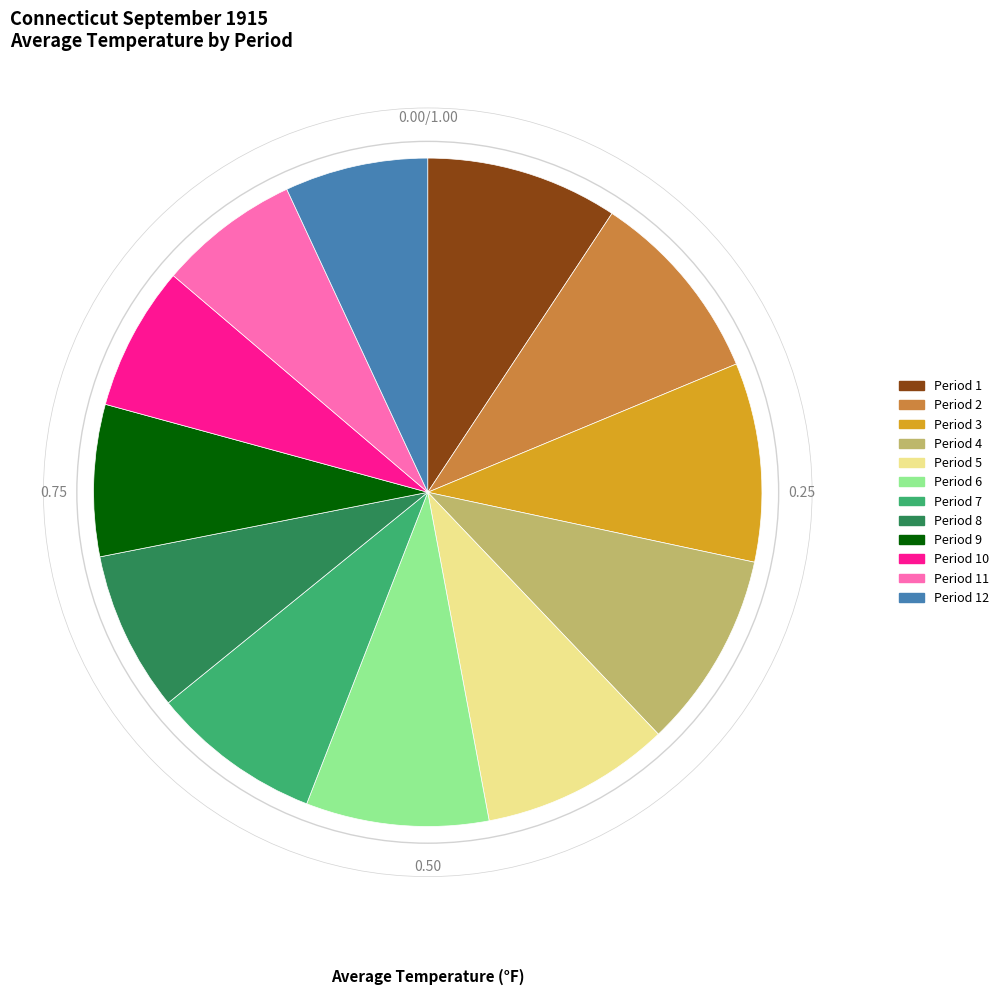

Is there a majority slice in this chart?

No